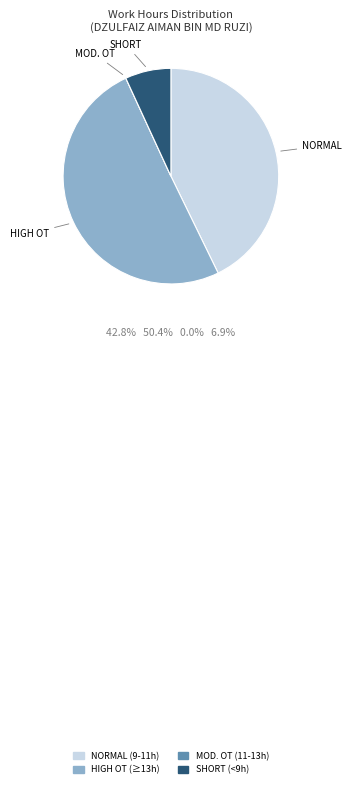

Does any single category account for the majority?

Yes